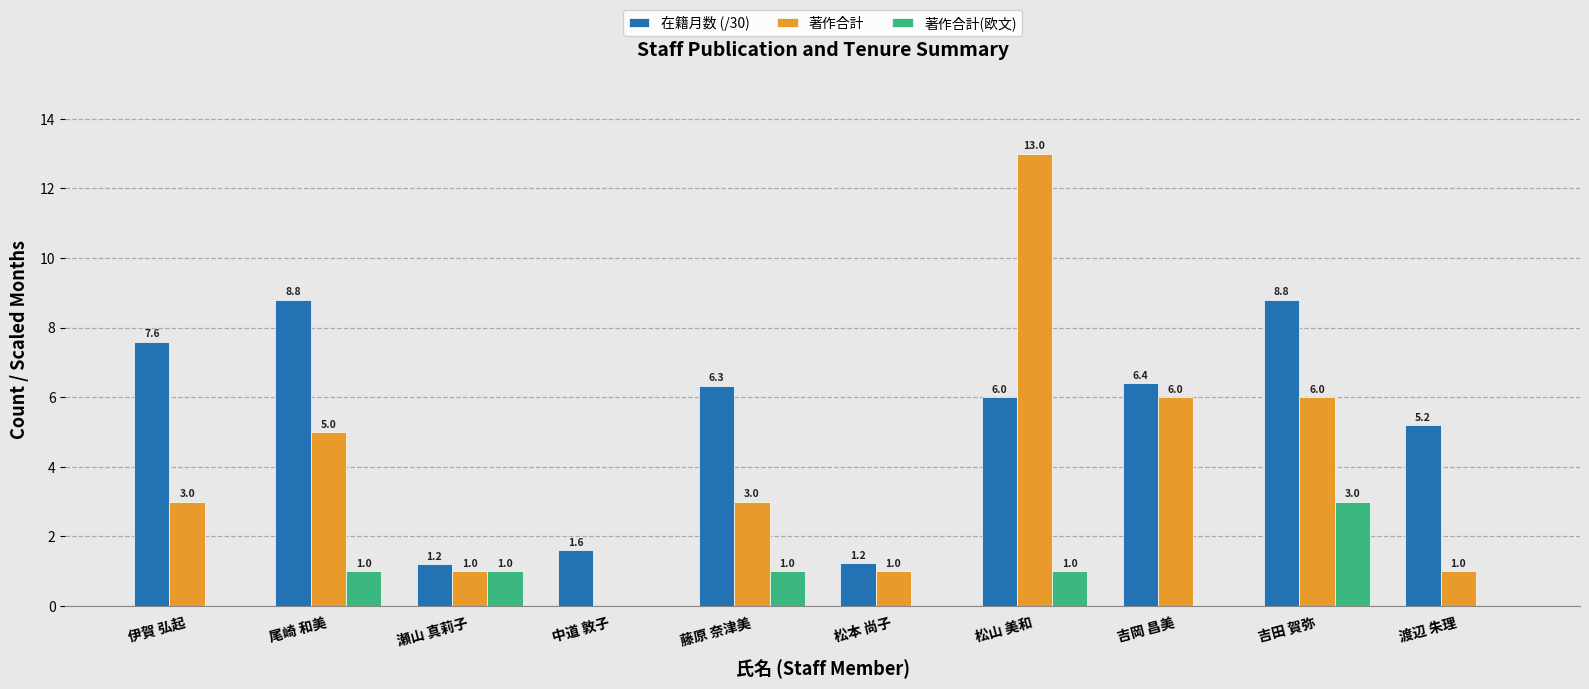

Are the bars grouped side by side (vs. stacked)?

Yes